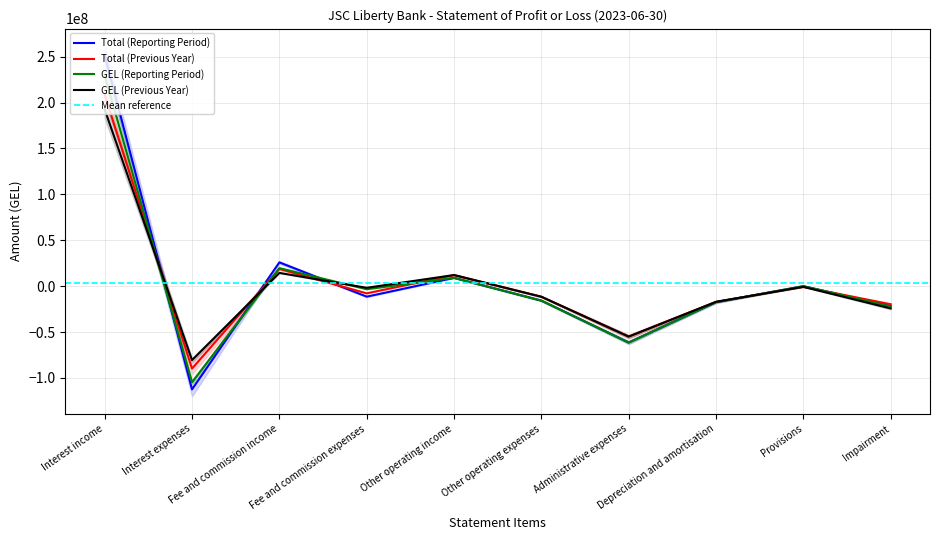

The value of GEL (Reporting Period) at Interest expenses is -187634649.5. True or false?

False